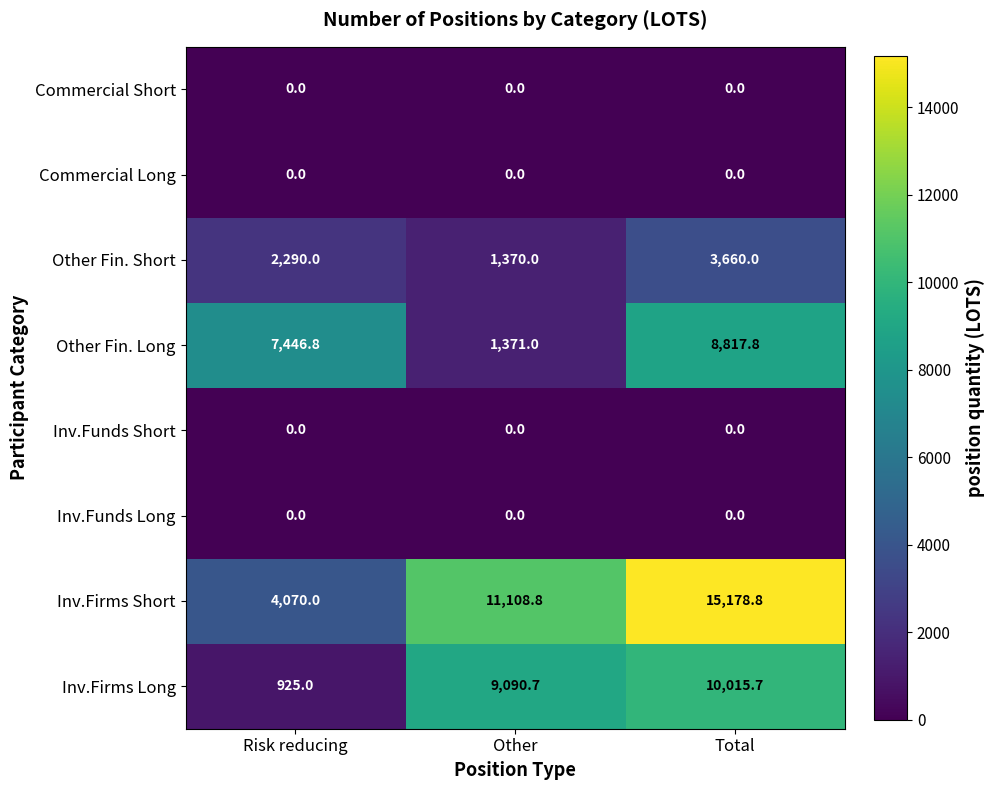

Is it true that Inv.Firms Short equals 11108.8 at Other?

True